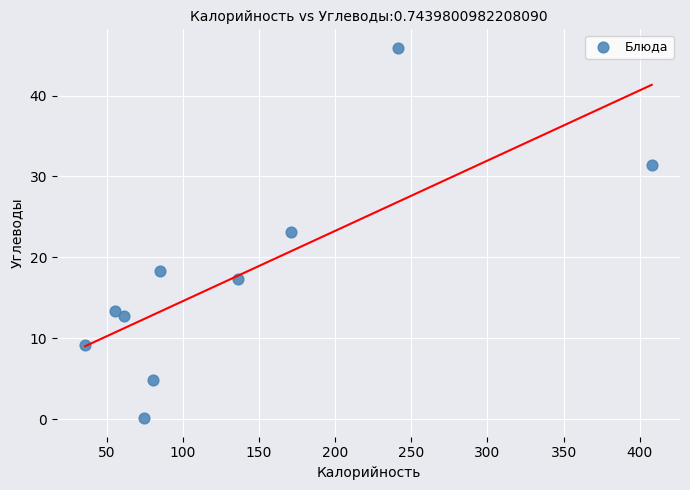

What is the range of X values (max minus min)?

371.9